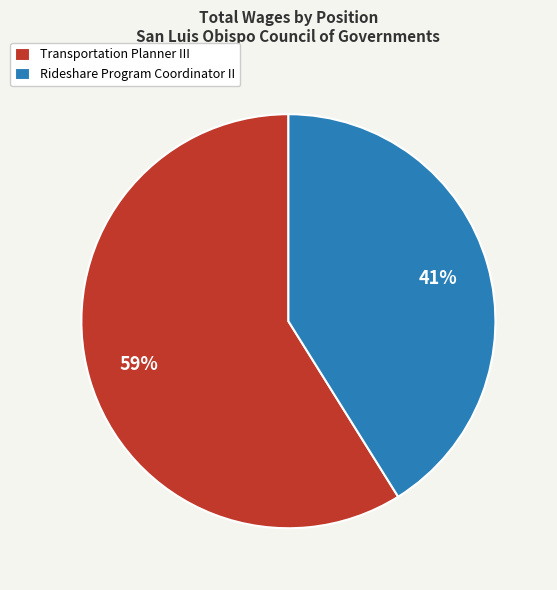

Between Transportation Planner III and Rideshare Program Coordinator II, which is larger?

Transportation Planner III